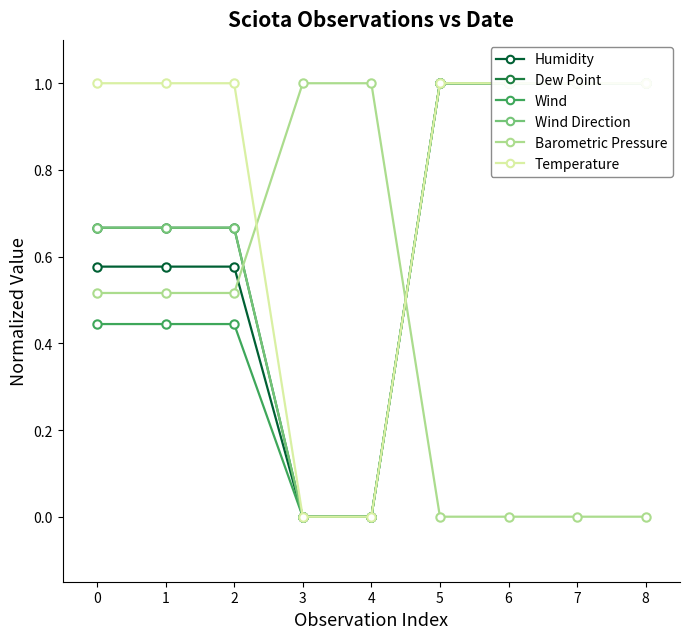

Reading right to left, extract all data points from this chart.

Humidity: 8=1.0	7=1.0	6=1.0	5=1.0	4=0.0	3=0.0	2=0.6	1=0.6	0=0.6
Dew Point: 8=1.0	7=1.0	6=1.0	5=1.0	4=0.0	3=0.0	2=0.7	1=0.7	0=0.7
Wind: 8=1.0	7=1.0	6=1.0	5=1.0	4=0.0	3=0.0	2=0.4	1=0.4	0=0.4
Wind Direction: 8=1.0	7=1.0	6=1.0	5=1.0	4=0.0	3=0.0	2=0.7	1=0.7	0=0.7
Barometric Pressure: 8=0.0	7=0.0	6=0.0	5=0.0	4=1.0	3=1.0	2=0.5	1=0.5	0=0.5
Temperature: 8=1.0	7=1.0	6=1.0	5=1.0	4=0.0	3=0.0	2=1.0	1=1.0	0=1.0